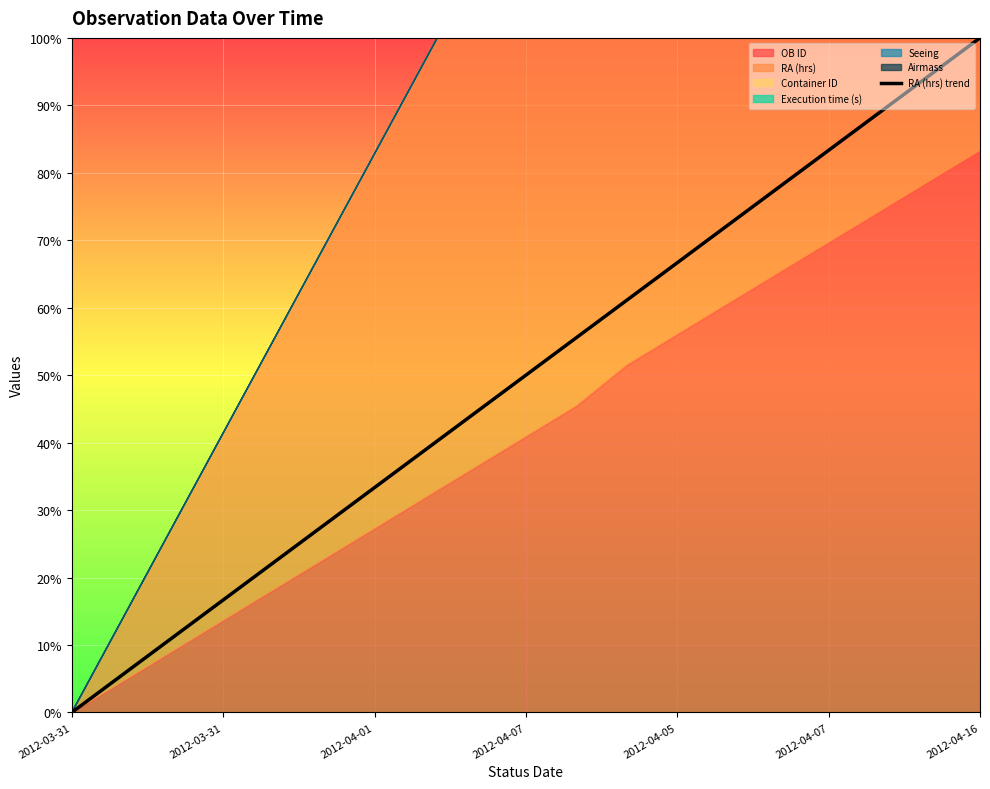

What value does the data have at 2012-04-01?

11.1